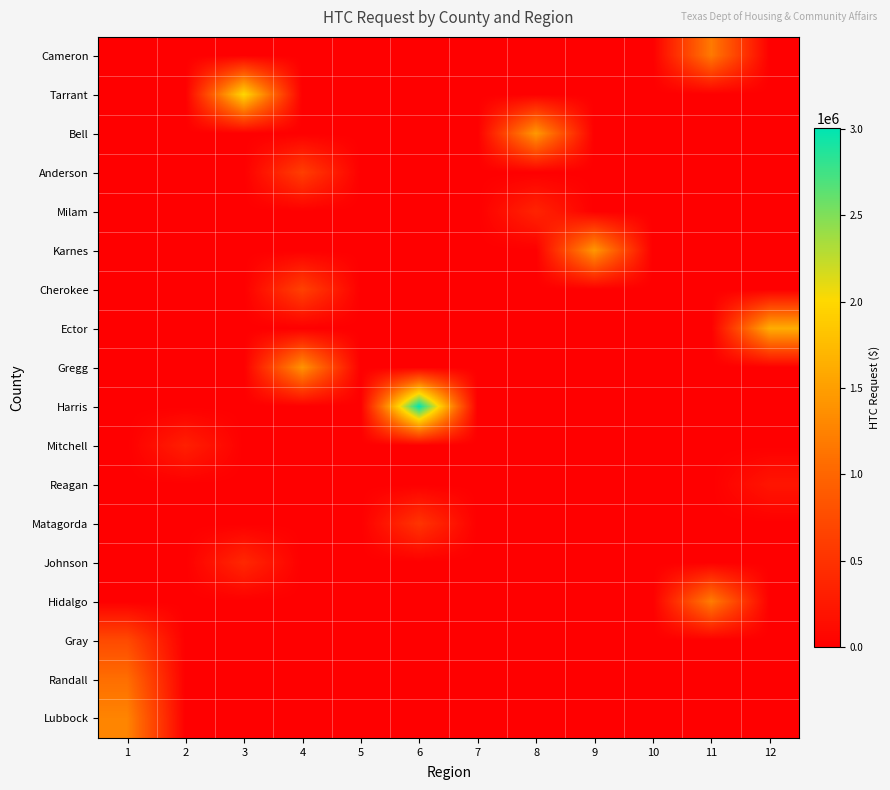

Reading left to right, list all the values displayed in this chart.

Cameron: 1=0	2=0	3=0	4=0	5=0	6=0	7=0	8=0	9=0	10=0	11=1180840	12=0
Tarrant: 1=0	2=0	3=2000000	4=0	5=0	6=0	7=0	8=0	9=0	10=0	11=0	12=0
Bell: 1=0	2=0	3=0	4=0	5=0	6=0	7=0	8=1452135	9=0	10=0	11=0	12=0
Anderson: 1=0	2=0	3=0	4=617000	5=0	6=0	7=0	8=0	9=0	10=0	11=0	12=0
Milam: 1=0	2=0	3=0	4=0	5=0	6=0	7=0	8=352429	9=0	10=0	11=0	12=0
Karnes: 1=0	2=0	3=0	4=0	5=0	6=0	7=0	8=0	9=1445000	10=0	11=0	12=0
Cherokee: 1=0	2=0	3=0	4=646500	5=0	6=0	7=0	8=0	9=0	10=0	11=0	12=0
Ector: 1=0	2=0	3=0	4=0	5=0	6=0	7=0	8=0	9=0	10=0	11=0	12=1626015
Gregg: 1=0	2=0	3=0	4=1409488	5=0	6=0	7=0	8=0	9=0	10=0	11=0	12=0
Harris: 1=0	2=0	3=0	4=0	5=0	6=3007729	7=0	8=0	9=0	10=0	11=0	12=0
Mitchell: 1=0	2=312529	3=0	4=0	5=0	6=0	7=0	8=0	9=0	10=0	11=0	12=0
Reagan: 1=0	2=0	3=0	4=0	5=0	6=0	7=0	8=0	9=0	10=0	11=0	12=211841
Matagorda: 1=0	2=0	3=0	4=0	5=0	6=517641	7=0	8=0	9=0	10=0	11=0	12=0
Johnson: 1=0	2=0	3=392000	4=0	5=0	6=0	7=0	8=0	9=0	10=0	11=0	12=0
Hidalgo: 1=0	2=0	3=0	4=0	5=0	6=0	7=0	8=0	9=0	10=0	11=1210000	12=0
Gray: 1=732863	2=0	3=0	4=0	5=0	6=0	7=0	8=0	9=0	10=0	11=0	12=0
Randall: 1=1079569	2=0	3=0	4=0	5=0	6=0	7=0	8=0	9=0	10=0	11=0	12=0
Lubbock: 1=1270819	2=0	3=0	4=0	5=0	6=0	7=0	8=0	9=0	10=0	11=0	12=0